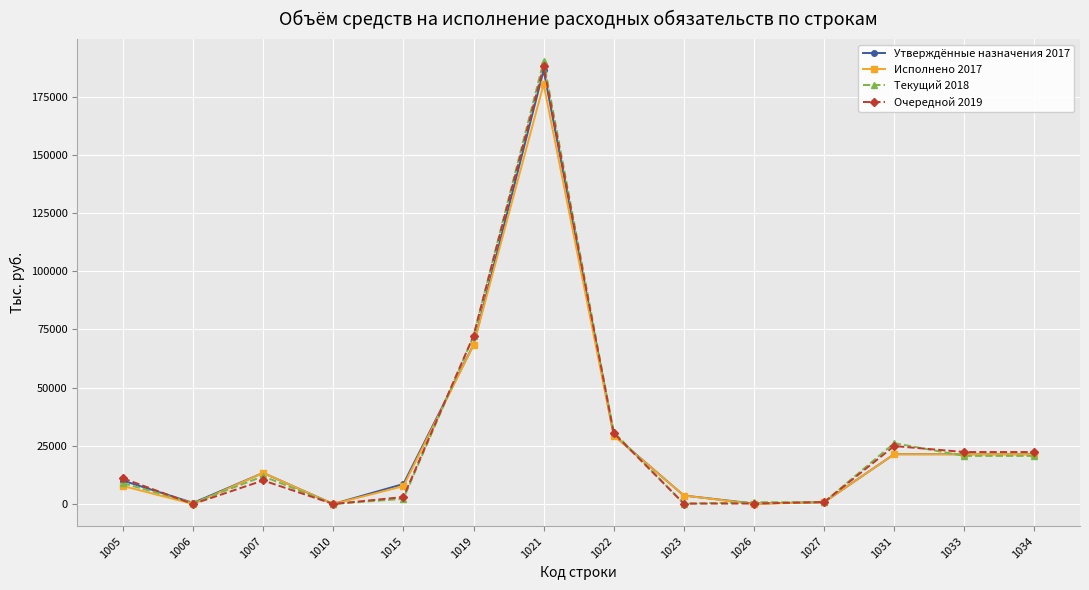

Does the chart display data point markers on the line(s)?

Yes